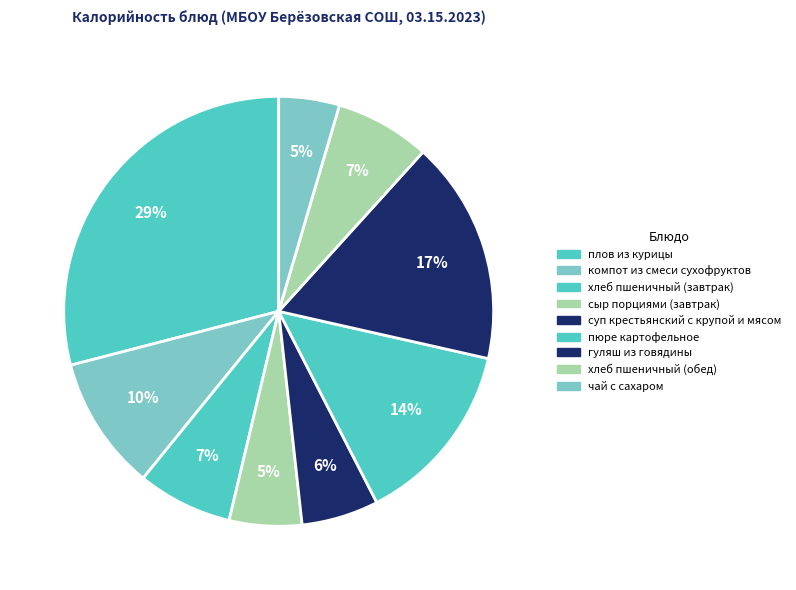

How many segments does this pie chart have?

9